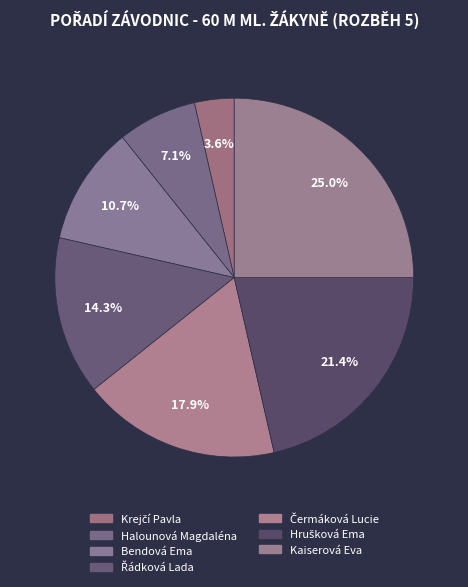

Count the number of slices in the pie.

7